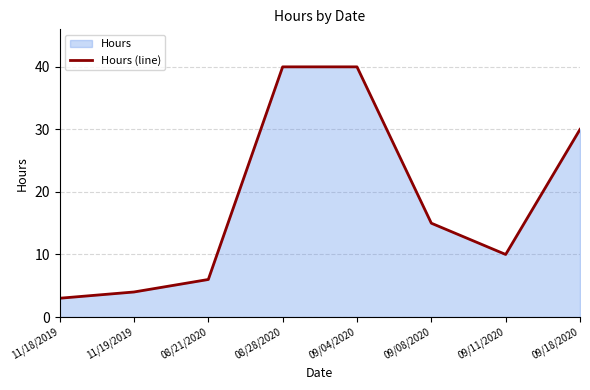

At which category does the data reach its first local valley?

09/11/2020